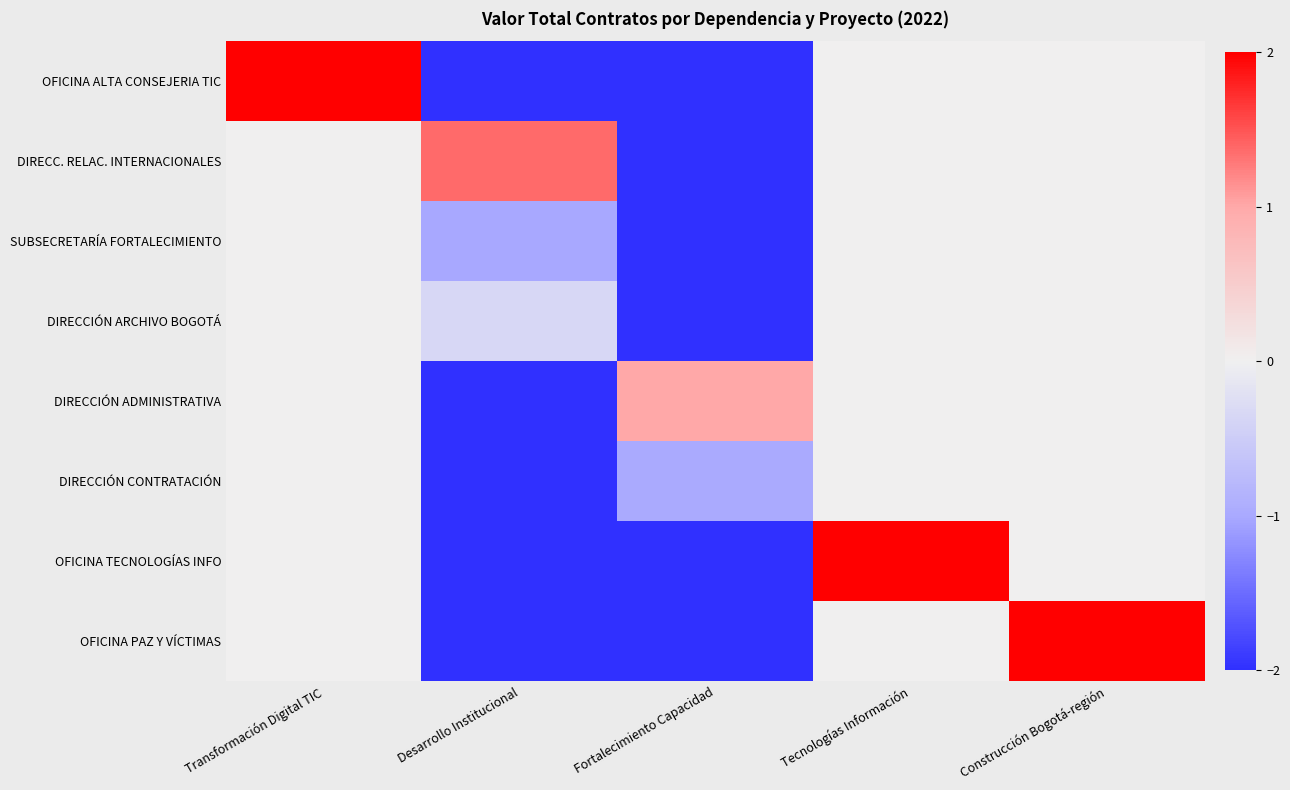

What is the total value across all series at Tecnologías Información?

2.0